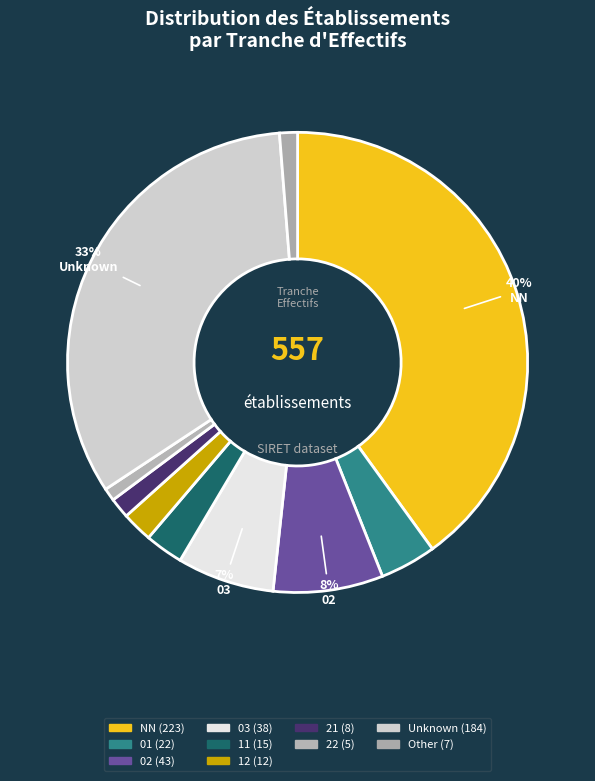

Count the number of slices in the pie.

10